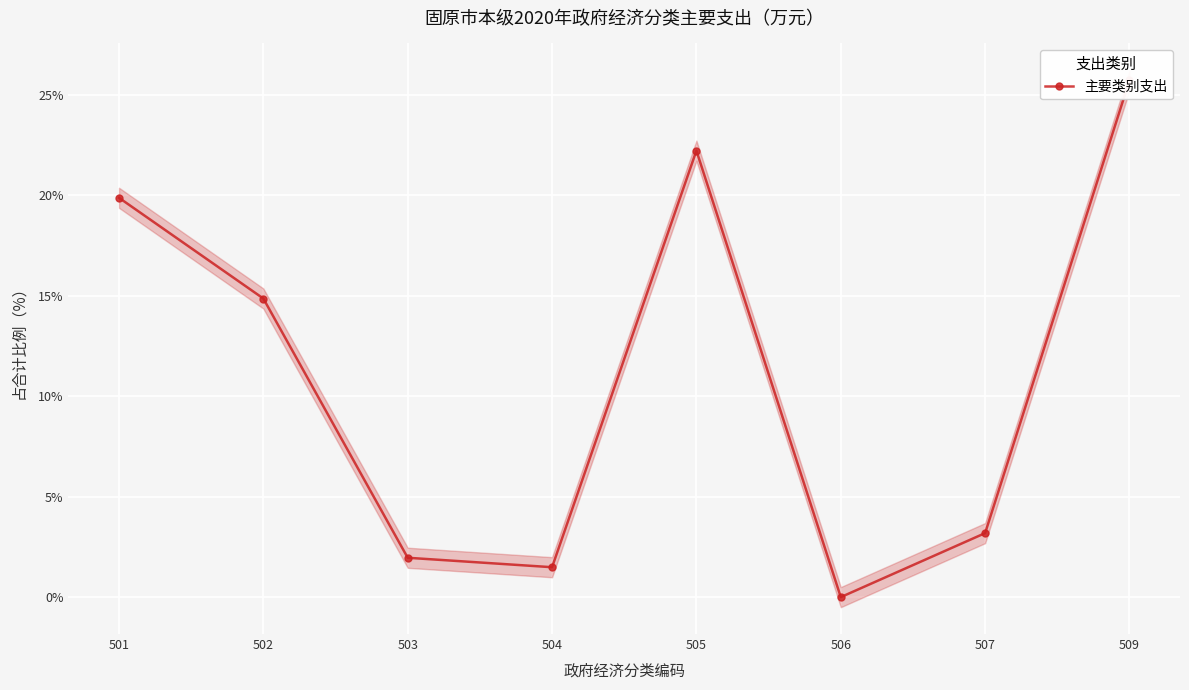

At which label does the data first exceed 14?

501